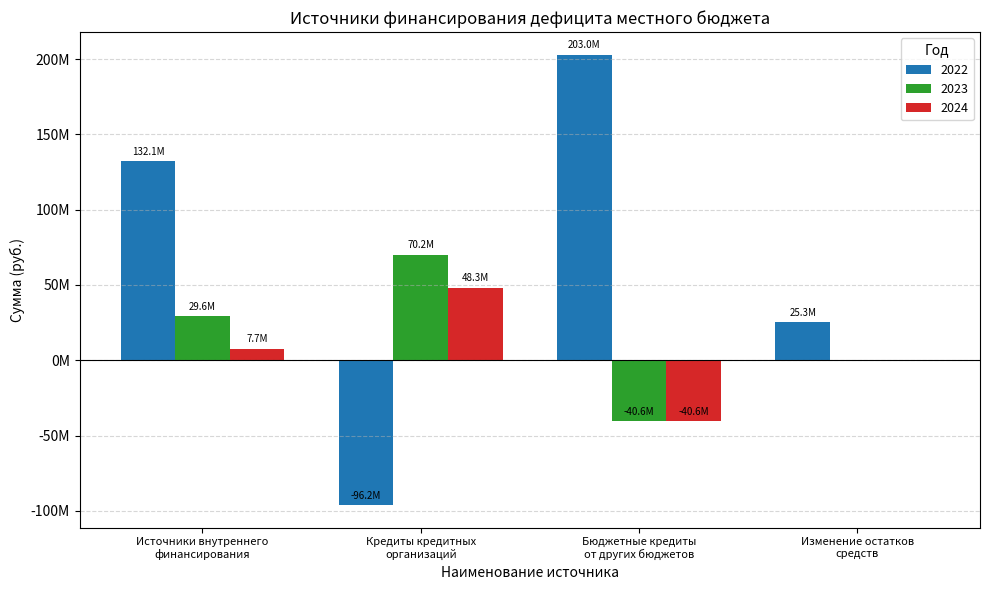

What are all the series names shown in the legend?

2022, 2023, 2024